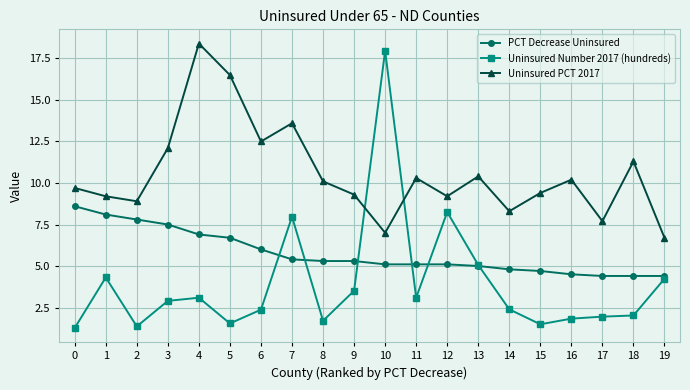

Rank the series at 18 from lowest to highest value.

Uninsured Number 2017 (hundreds), PCT Decrease Uninsured, Uninsured PCT 2017